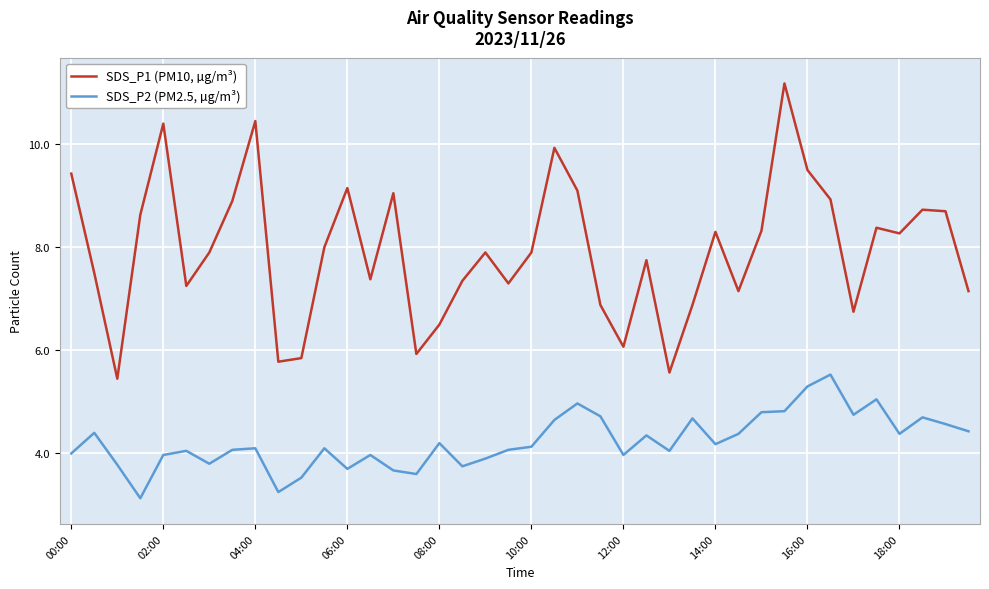

How many values in the SDS_P1 (PM10, µg/m³) series exceed 7?

30